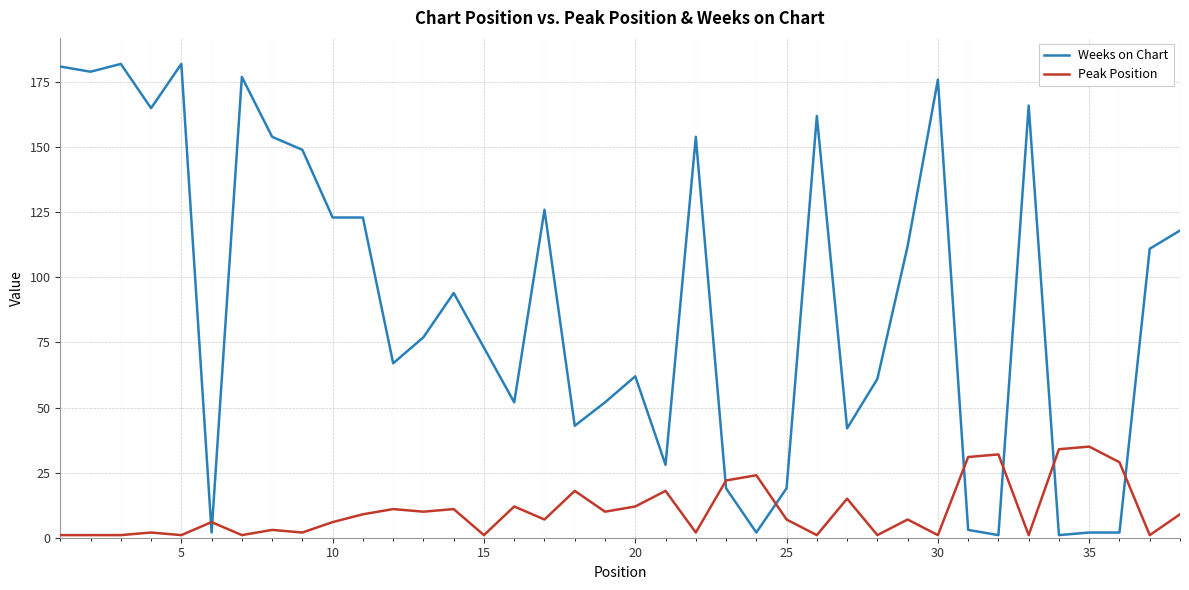

How many series are shown in this chart?

2